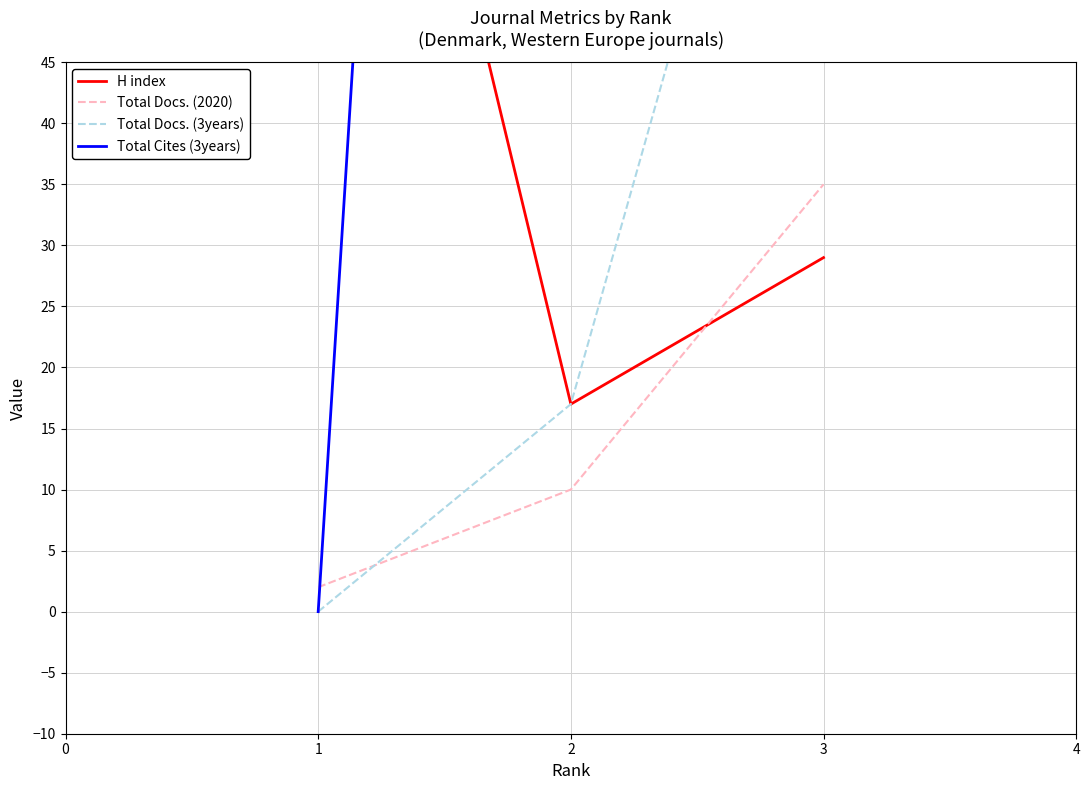

How many series are shown in this chart?

4